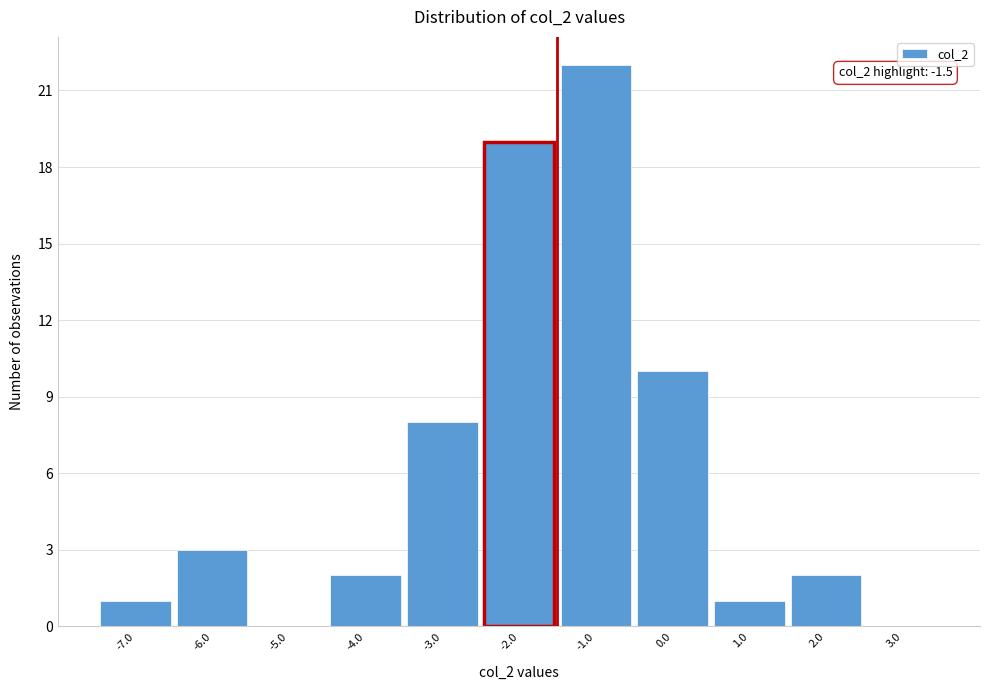

Which range on the x-axis has the tallest bar?

-1.5 to -0.5